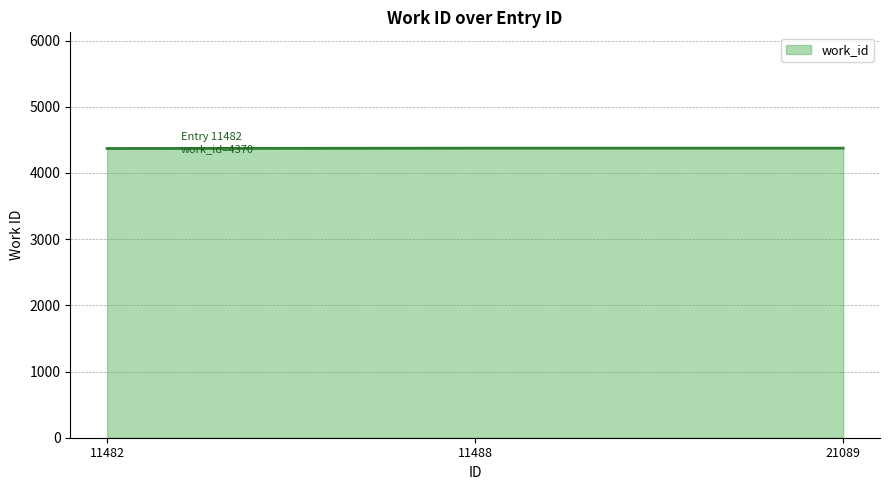

Is it true that the value at 21089 is 4375?

True